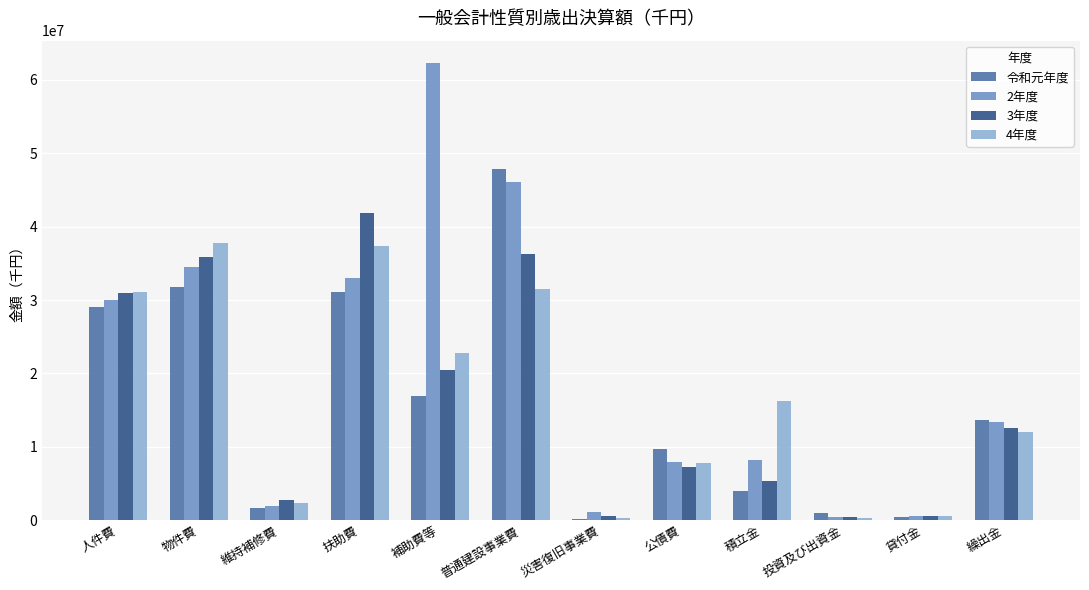

At which category is the sum across all series the highest?

普通建設事業費